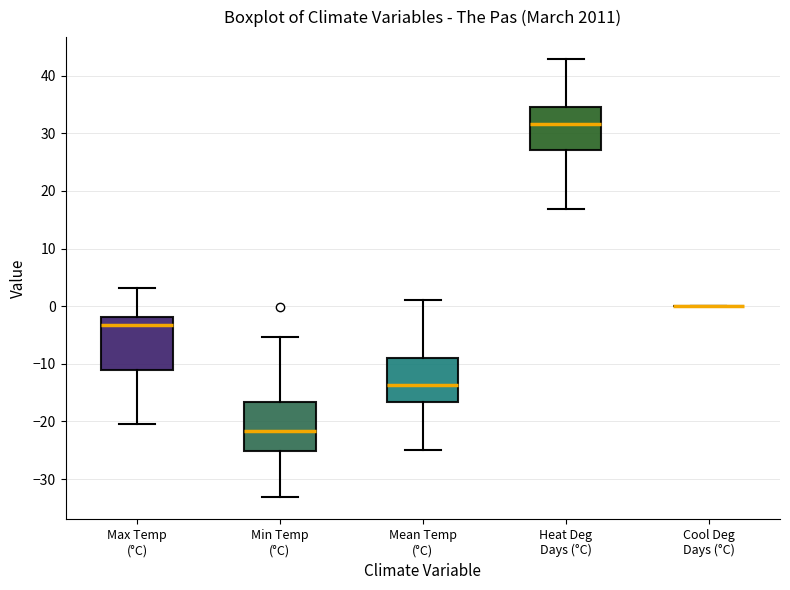

Reading left to right, transcribe this box plot: for each box, give where its median line is, the range the box spans, and where its two whiskers end, as read against the y-axis. The values are not printed on the chart, so give them approximately, as read against the axis.

Max Temp (°C): median -3, box -11 to -2, whiskers -20 to 3
Min Temp (°C): median -22, box -25 to -17, whiskers -33 to -5
Mean Temp (°C): median -14, box -17 to -9, whiskers -25 to 1
Heat Deg Days (°C): median 32, box 27 to 35, whiskers 17 to 43
Cool Deg Days (°C): box collapsed to a line at 0, whiskers 0 to 0